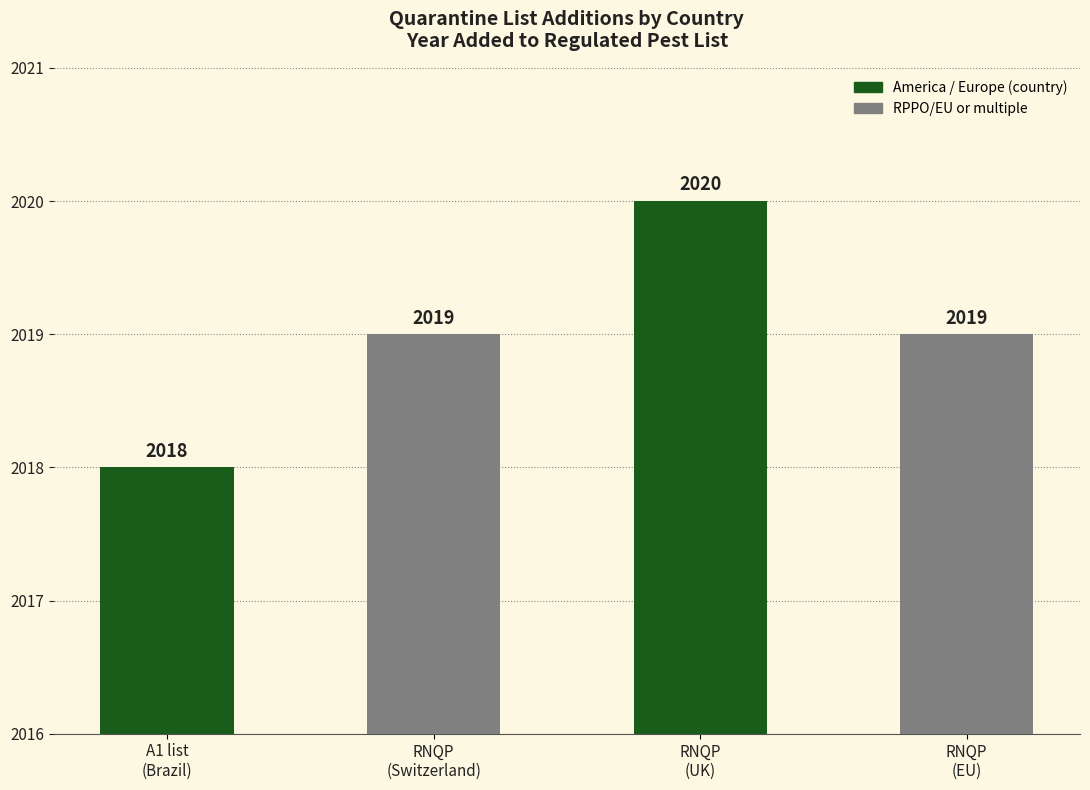

What is the change in value from A1 list
(Brazil) to RNQP
(Switzerland)?

+1